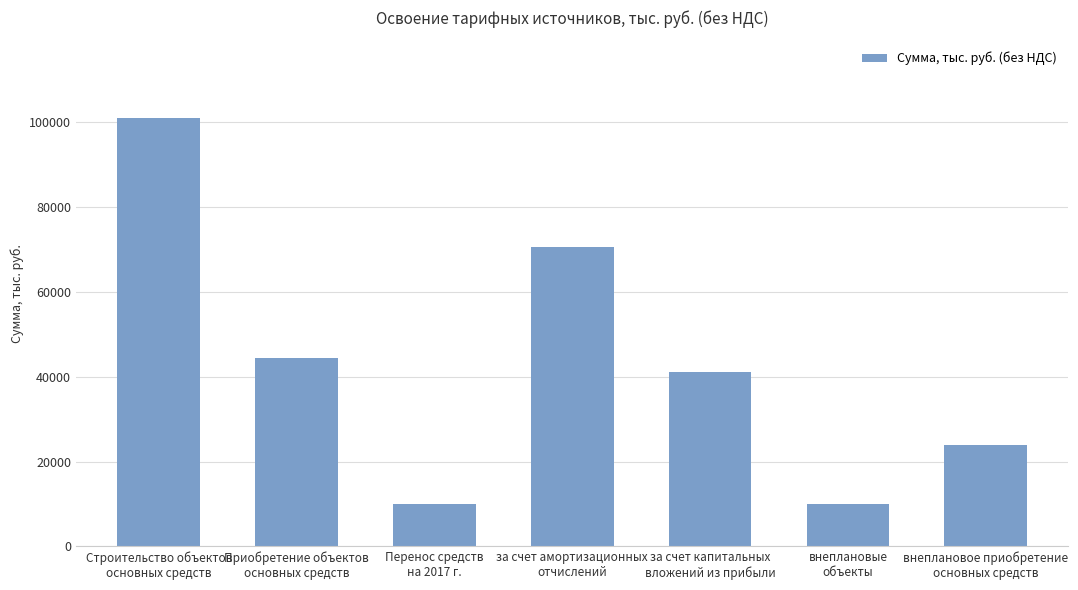

What is the minimum value shown in the chart?

10022.1